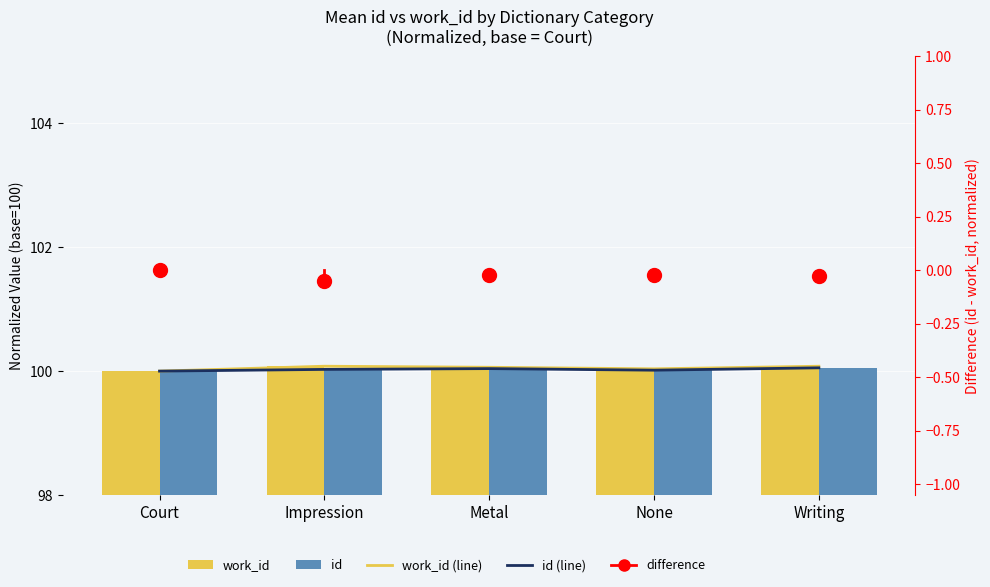

Which category has the lowest value in the work_id series?

Court